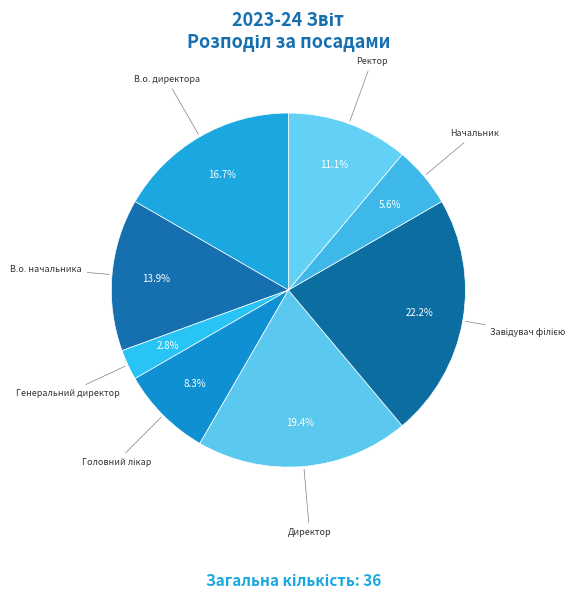

What is the smallest slice in the pie chart?

Генеральний директор